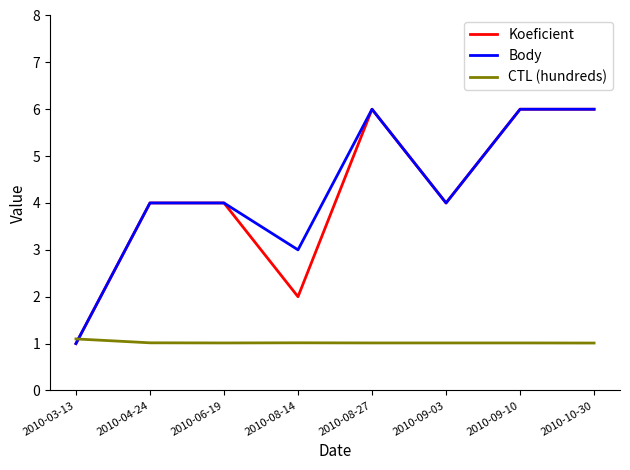

What is the minimum value shown in the chart?

1.0